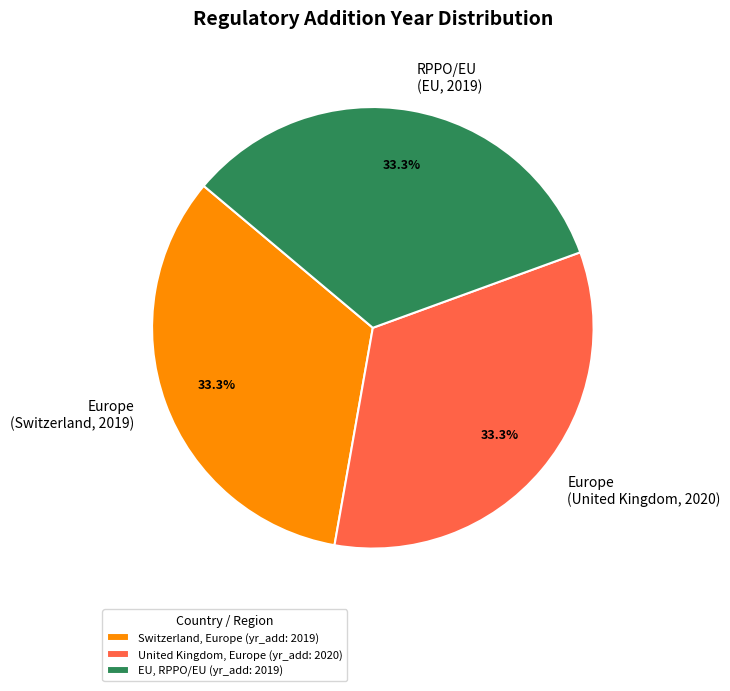

Is there any slice that represents more than half of the pie?

No